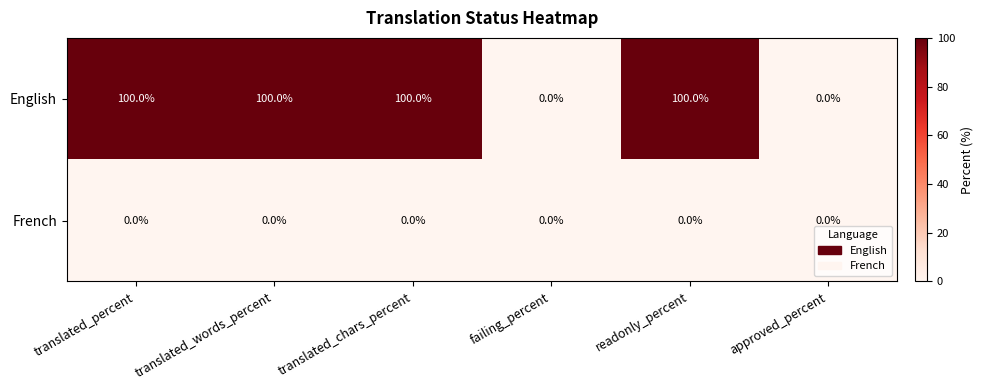

Which series has the widest spread of values?

English